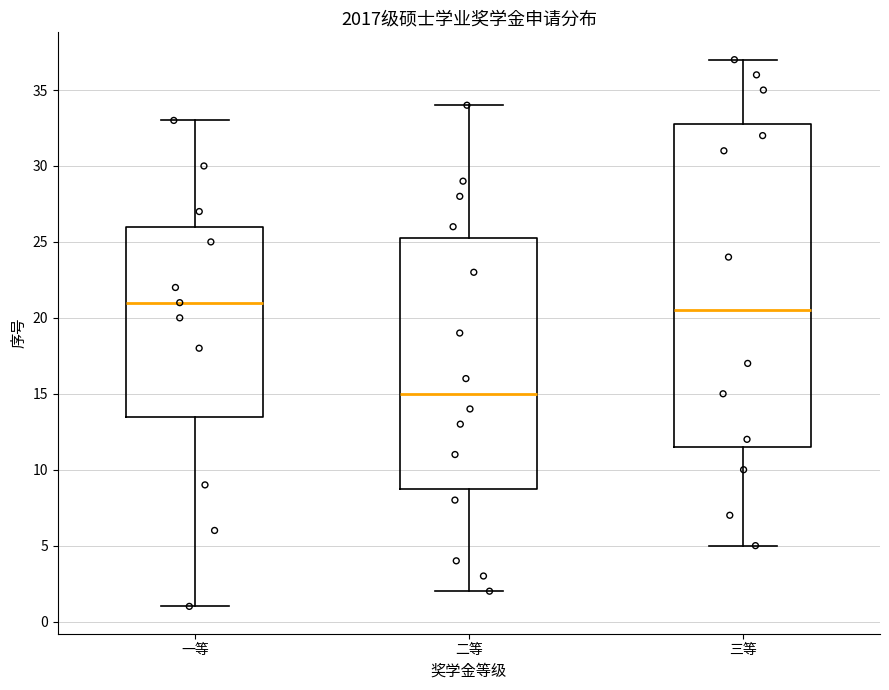

Which box's median line is the lowest?

二等